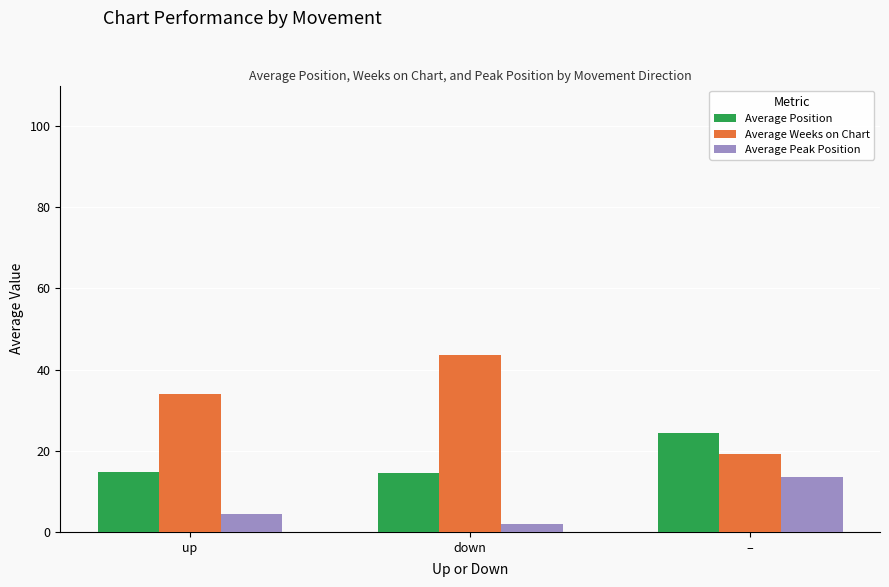

How many values in the Average Peak Position series are below 4?

1